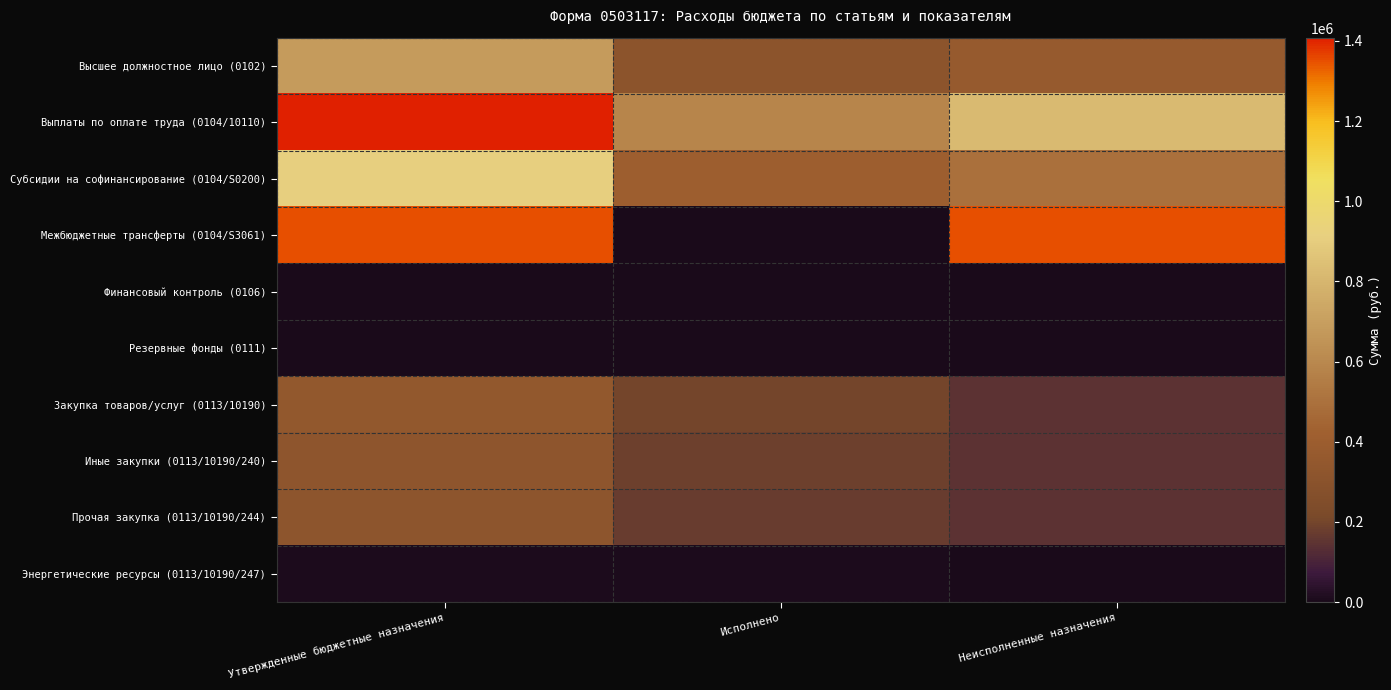

At Исполнено, list the series in order from largest to smallest.

Выплаты по оплате труда (0104/10110), Субсидии на софинансирование (0104/S0200), Высшее должностное лицо (0102), Закупка товаров/услуг (0113/10190), Иные закупки (0113/10190/240), Прочая закупка (0113/10190/244), Энергетические ресурсы (0113/10190/247), Финансовый контроль (0106), Межбюджетные трансферты (0104/S3061), Резервные фонды (0111)